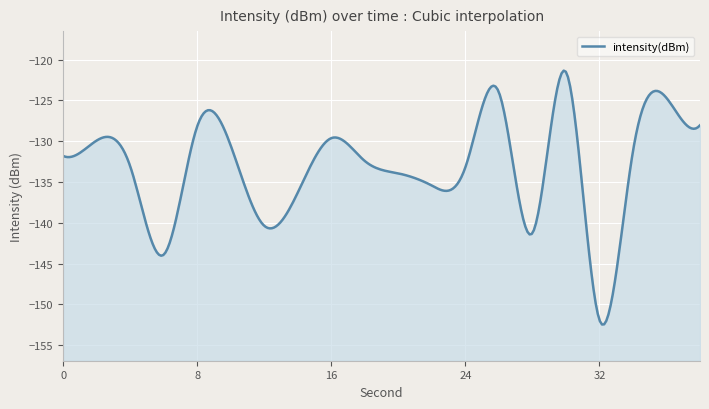

List the labels in order of value, smallest first.

32, 6, 28, 12, 14, 22, 20, 24, 4, 18, 0, 34, 10, 2, 16, 8, 38, 36, 26, 30